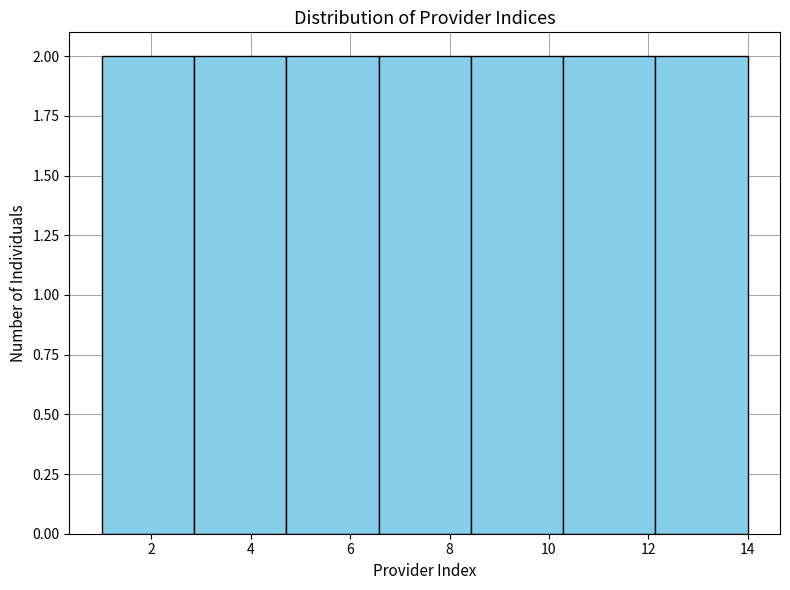

Reading left to right, transcribe this chart: for each bar, give the range it covers on the x-axis and its height. Neither the bar edges nor the heights are printed on the chart, so give them approximately, as read against the axes.

1.0 to 2.8: 2
2.8 to 4.8: 2
4.8 to 6.6: 2
6.6 to 8.4: 2
8.4 to 10.2: 2
10.2 to 12.2: 2
12.2 to 14.0: 2